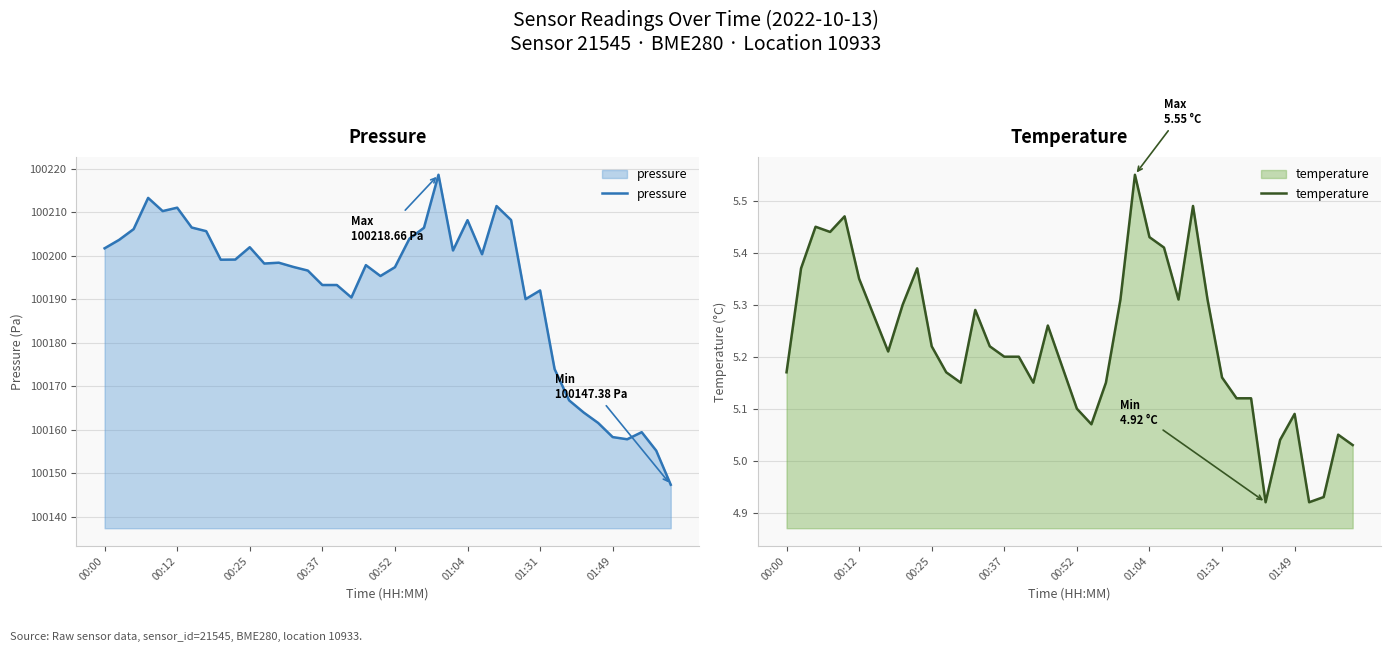

What is the value of the pressure point at the 2nd from the left?

100203.7